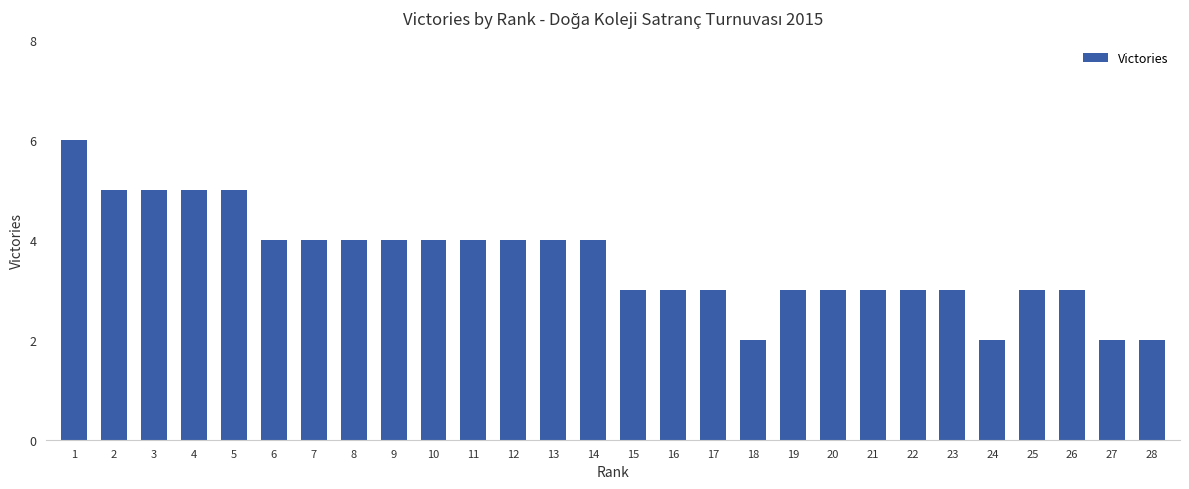

True or false: the data shows 7 at 8.

False